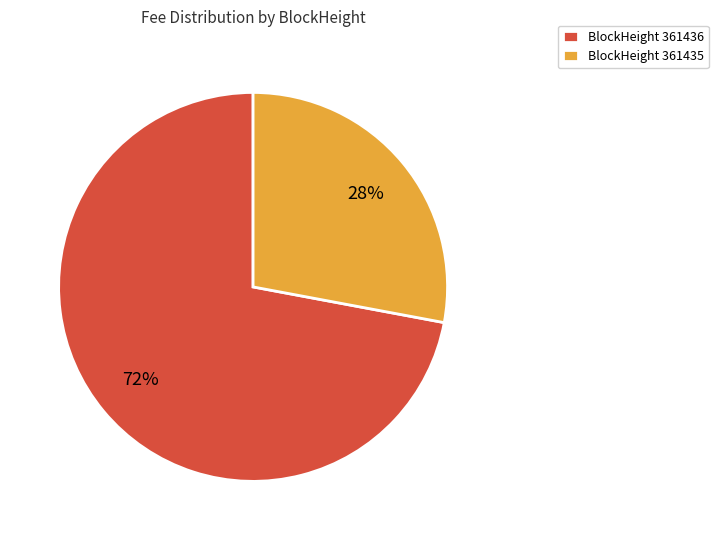

To the nearest percent, what is the combined percentage of BlockHeight 361436 and BlockHeight 361435?

100%